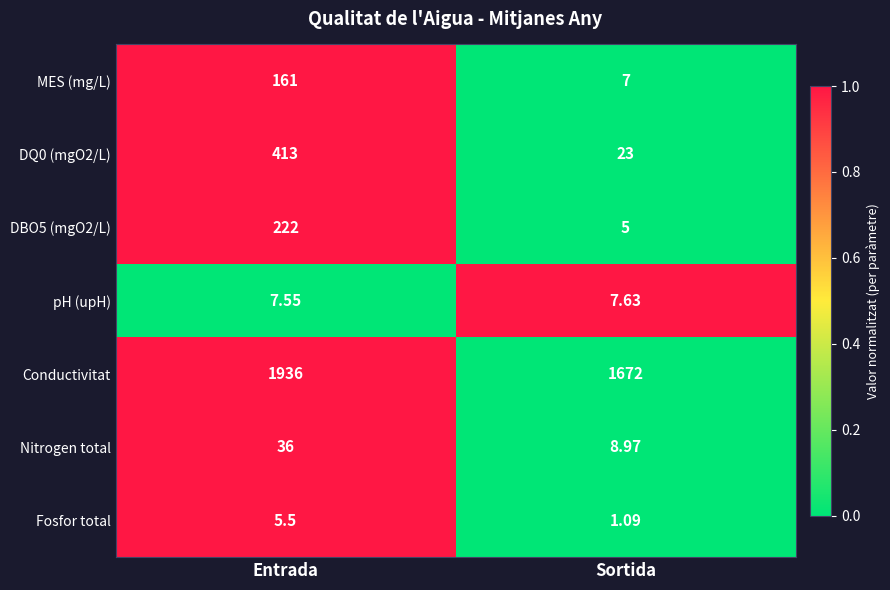

List the series in order of their peak value, lowest first.

Fosfor total, pH (upH), Nitrogen total, MES (mg/L), DBO5 (mgO2/L), DQ0 (mgO2/L), Conductivitat